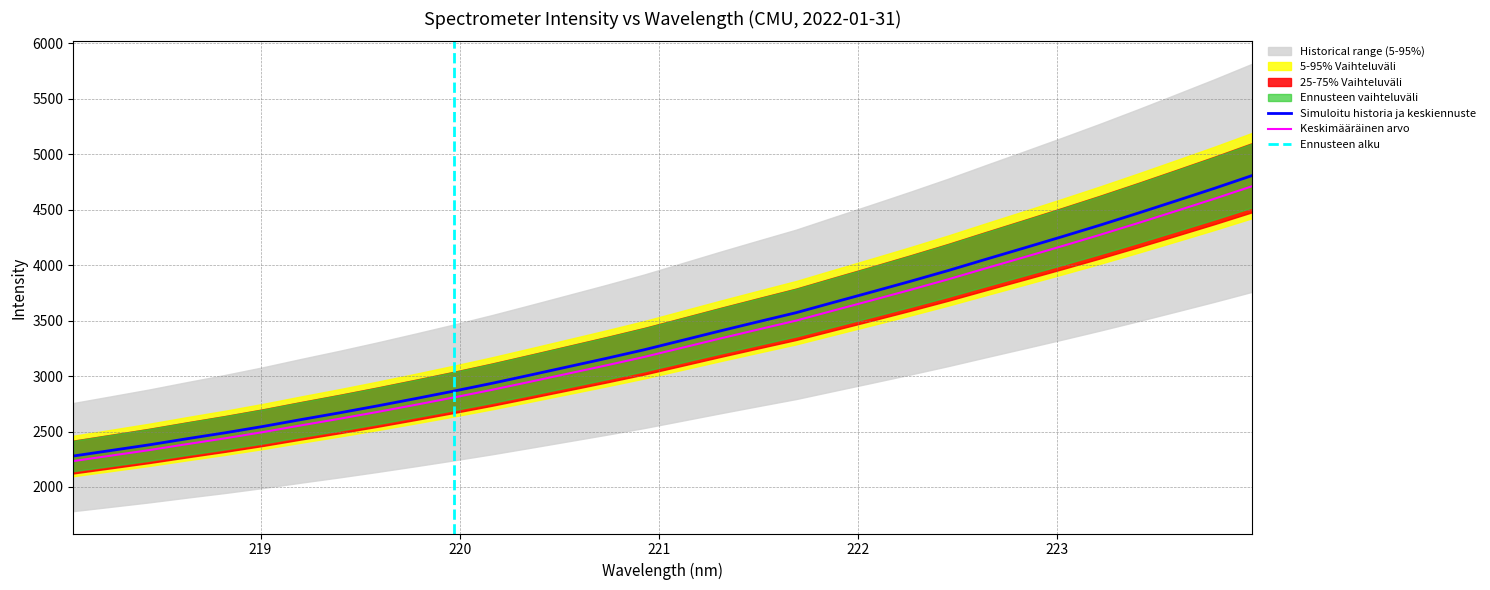

True or false: y and x cross at least once.

False